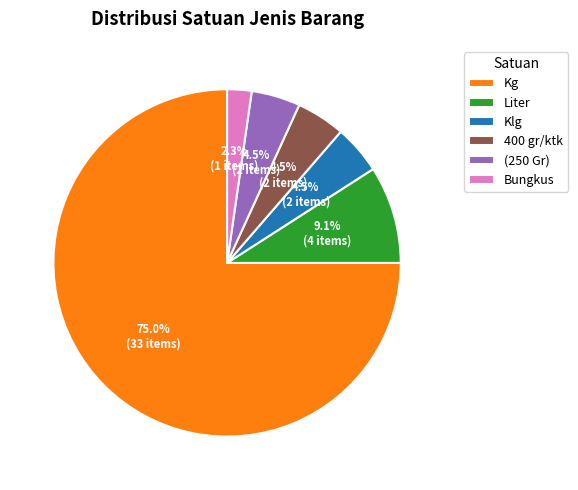

How many slices are in this pie chart?

6